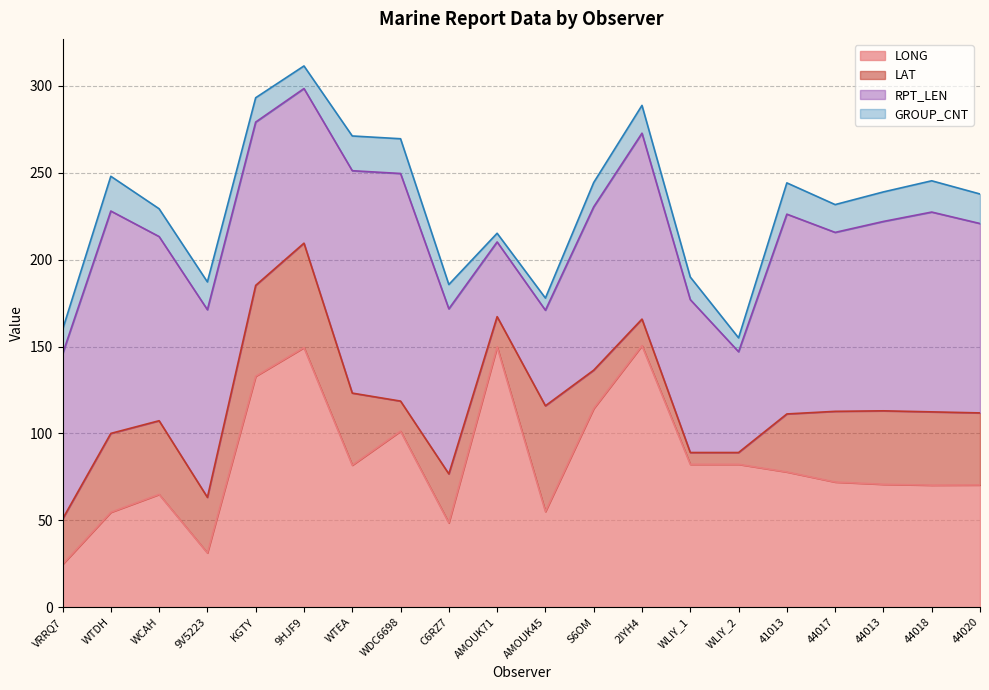

Rank the series by their average value, from highest to lowest.

RPT_LEN, LONG, LAT, GROUP_CNT